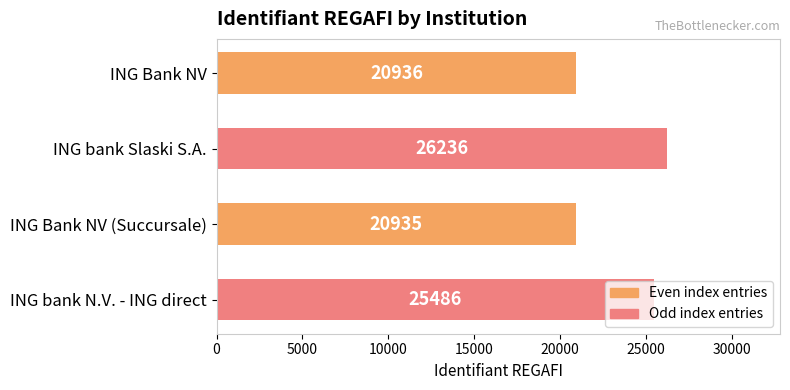

What is the smallest value displayed?

20935